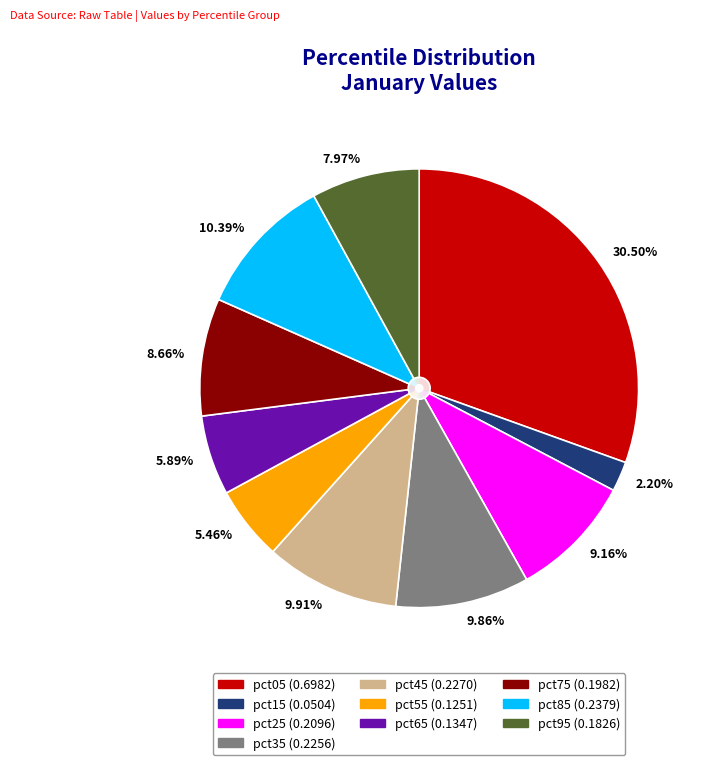

Count the number of slices in the pie.

10